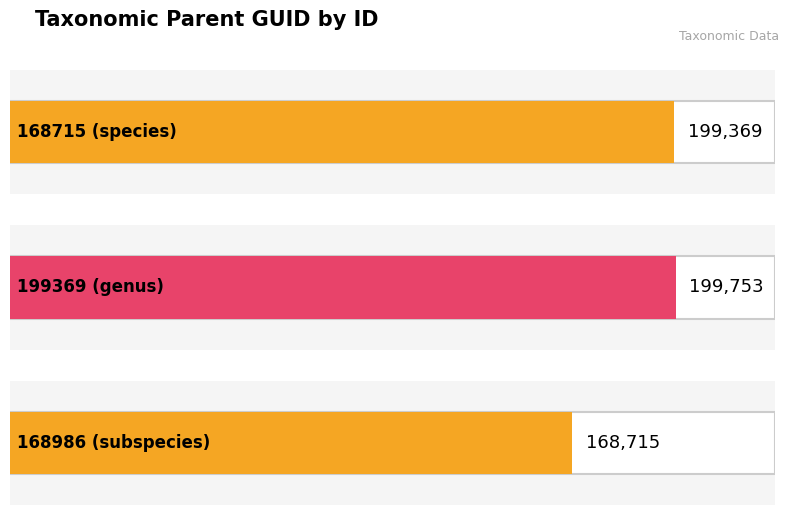

Does the chart contain any negative values?

No